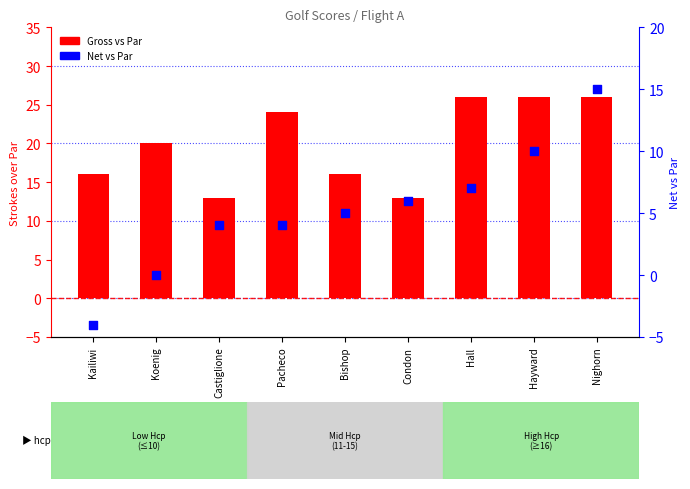

Which series has the largest total across all categories?

Gross vs Par